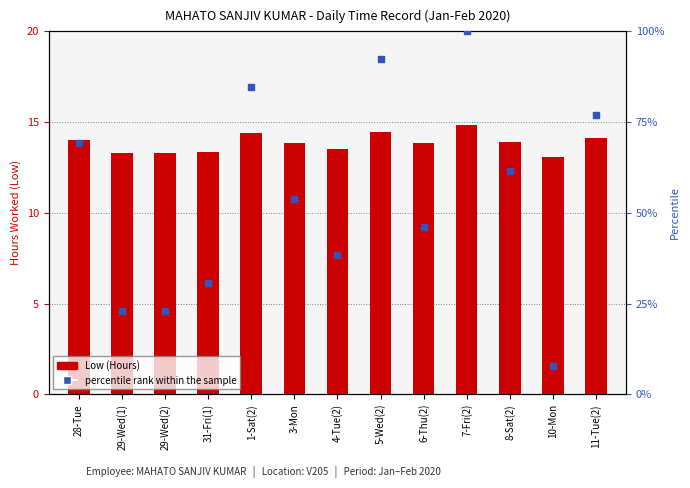

Which series has the largest total across all categories?

percentile rank within the sample